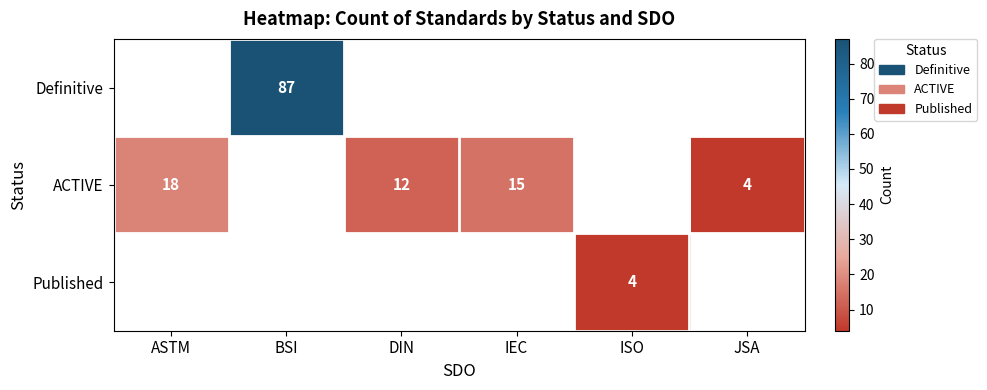

The value of Published at ISO is 4. True or false?

True